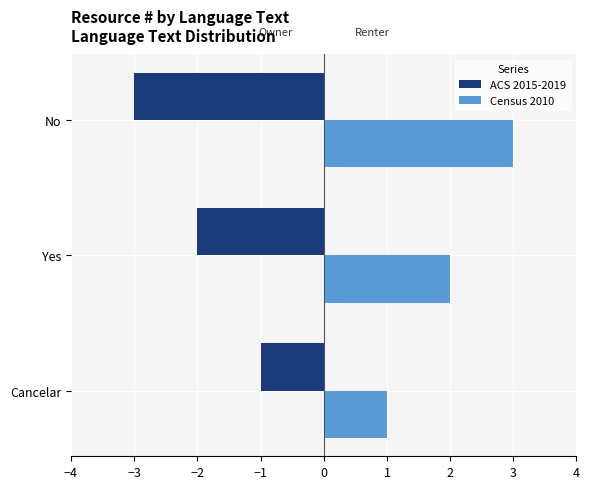

Rank the categories by Census 2010 value from lowest to highest.

Cancelar, Yes, No